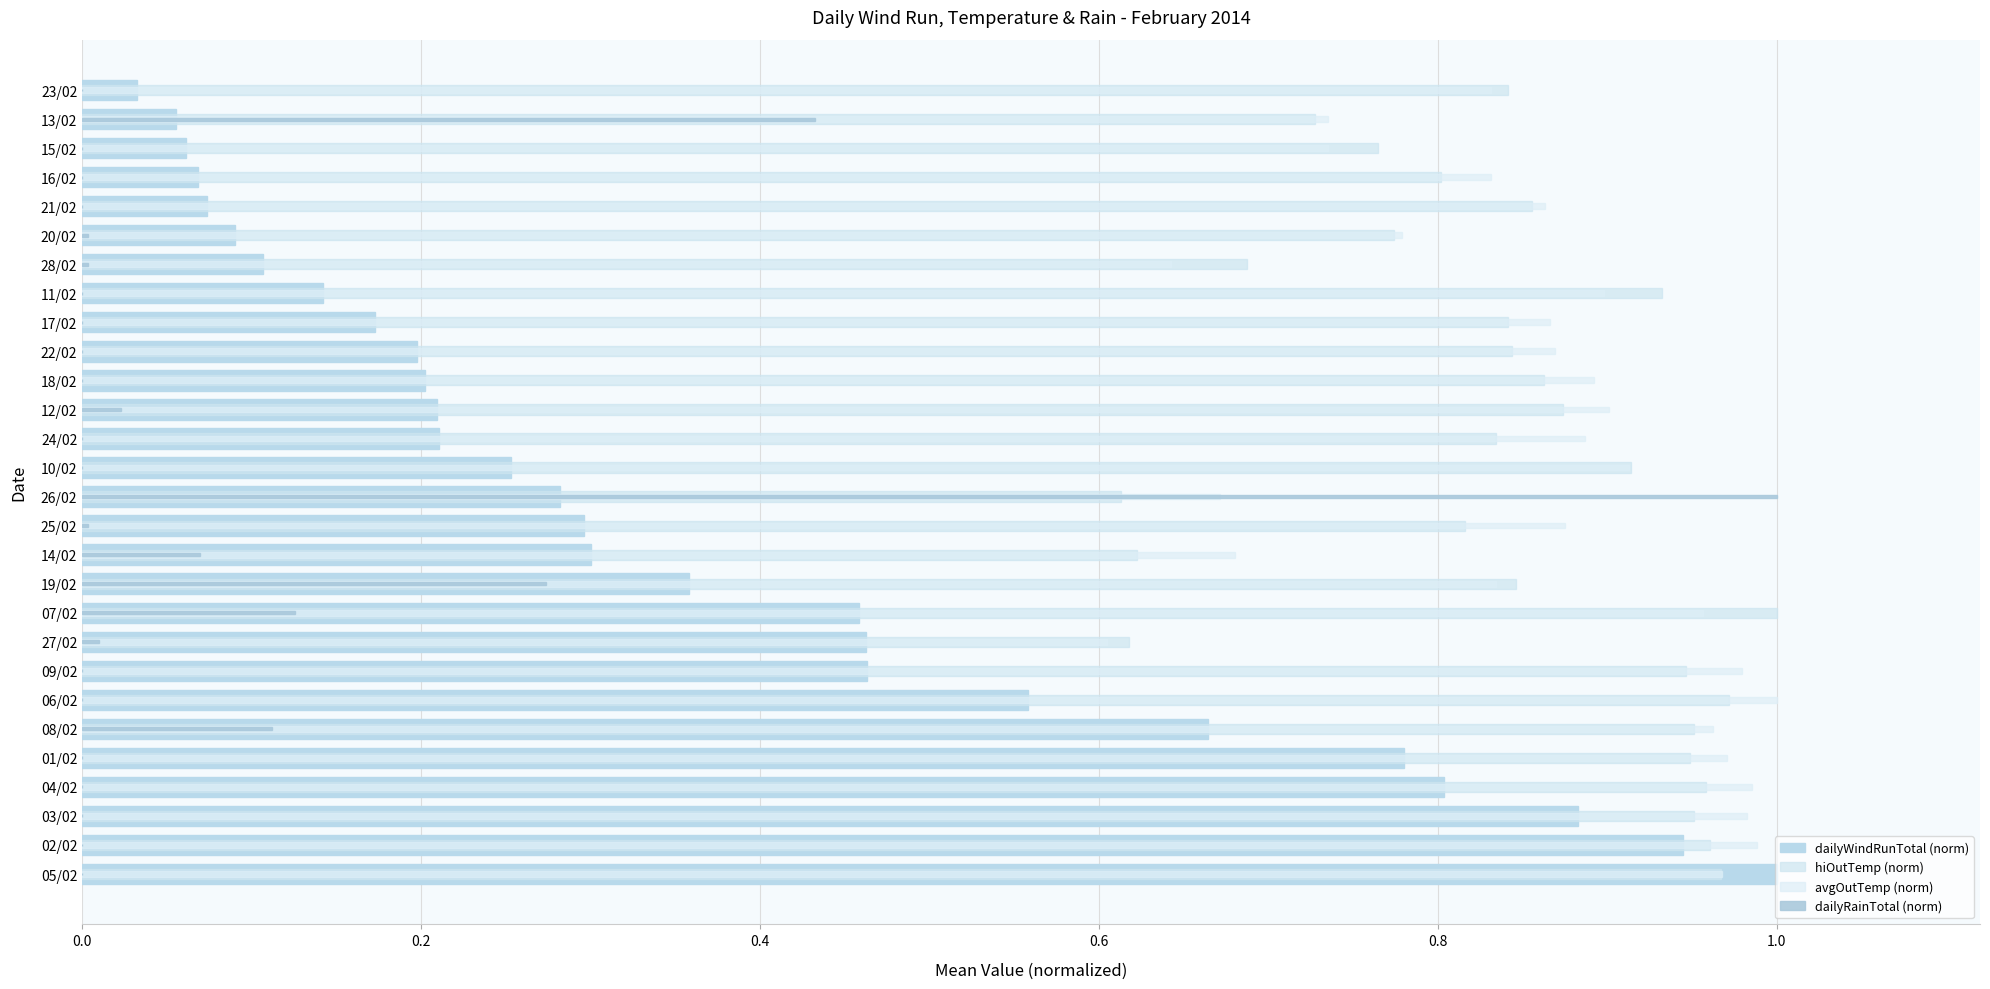

What are all the series names shown in the legend?

dailyWindRunTotal (norm), hiOutTemp (norm), avgOutTemp (norm), dailyRainTotal (norm)